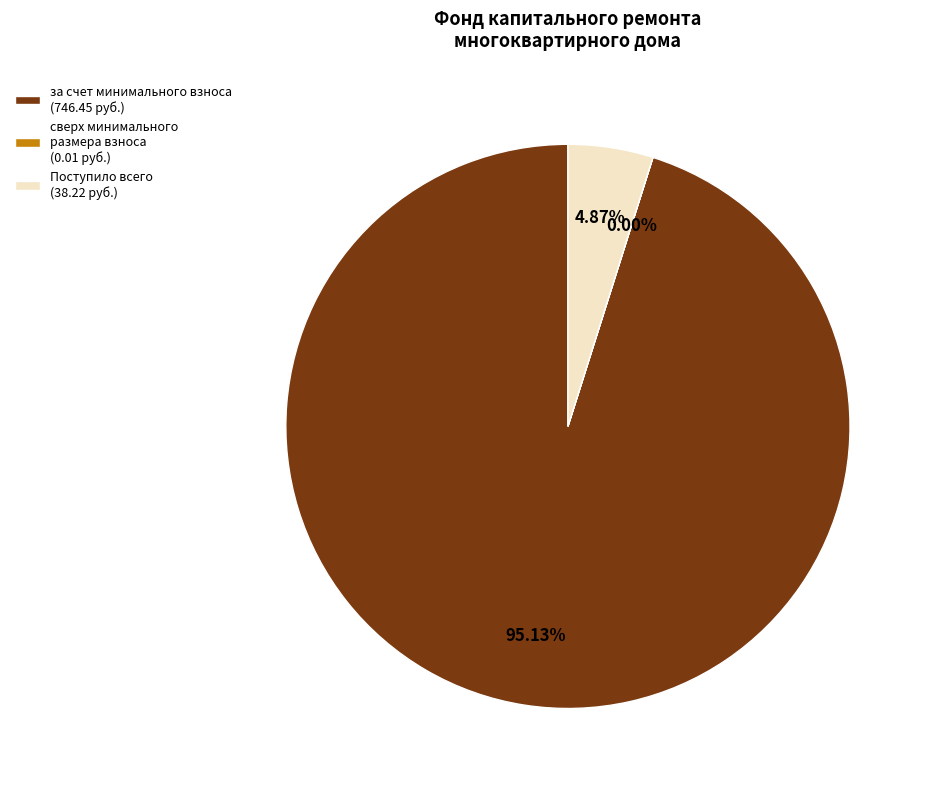

Combined, do Поступило всего (38.22 руб.) and за счет минимального взноса (746.45 руб.) account for over 50%?

Yes